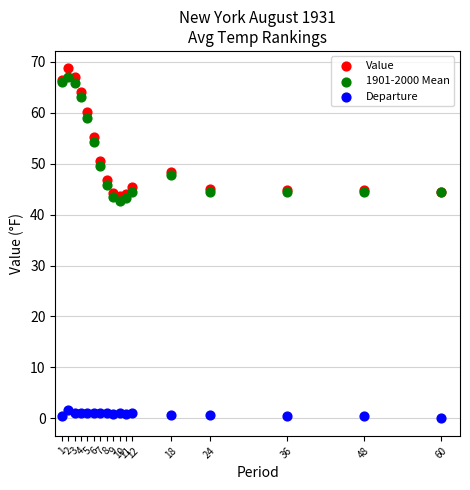

What are all the series names shown in the legend?

Value, 1901-2000 Mean, Departure